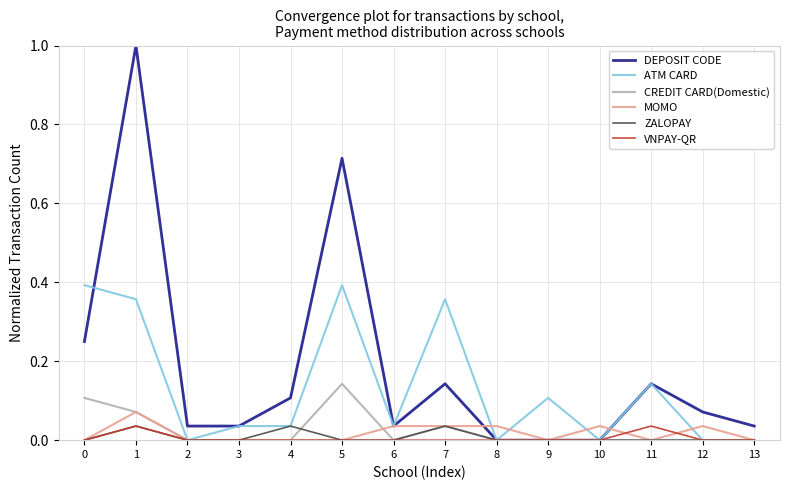

What is the greatest value displayed?

1.0